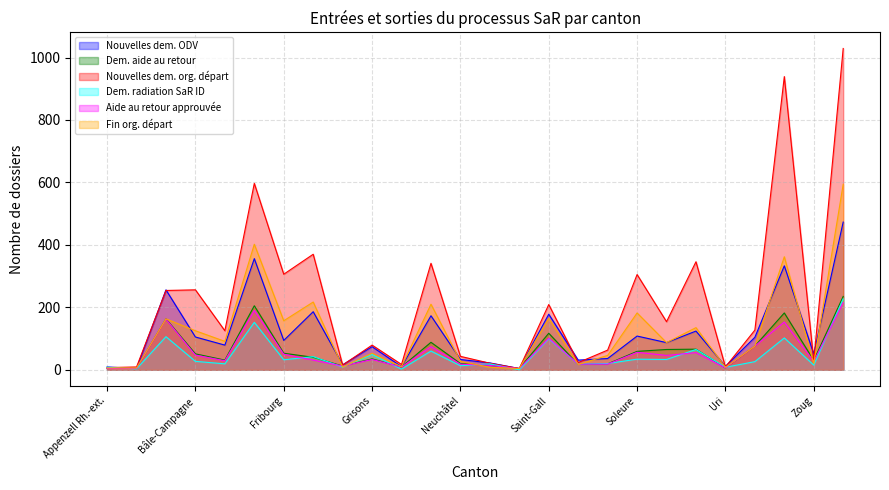

Reading left to right, what are all the values shown in this chart?

Nouvelles dem. ODV: 9	4	256	105	79	356	94	186	16	74	10	173	33	22	4	178	31	36	108	87	124	11	104	333	51	473
Dem. aide au retour: 4	5	163	51	31	205	53	40	12	35	9	88	20	14	4	117	17	19	59	65	66	6	76	182	30	235
Nouvelles dem. org. départ: 7	9	254	256	125	597	306	370	15	79	17	341	43	21	4	209	23	63	305	154	346	9	127	939	28	1029
Dem. radiation SaR ID: 8	3	106	27	19	152	32	42	9	49	2	60	13	19	0	99	18	20	34	33	65	8	26	102	15	227
Aide au retour approuvée: 4	5	162	47	29	190	50	31	12	33	9	74	18	14	4	101	18	18	56	46	55	6	76	153	27	215
Fin org. départ: 6	6	163	125	91	402	157	217	9	53	10	210	27	8	4	165	17	46	182	87	135	8	76	362	20	594